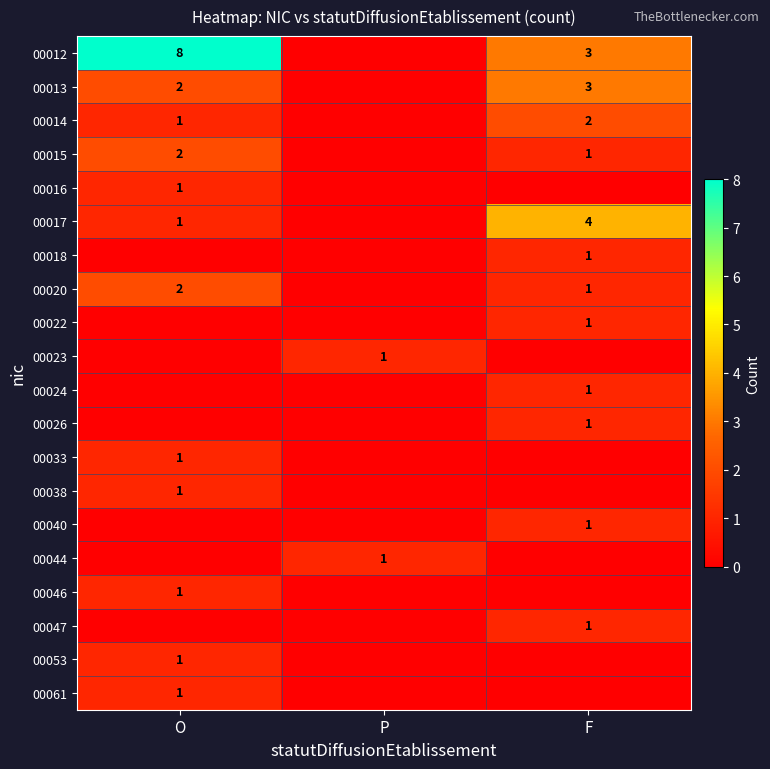

The 00022 series shows 1 at F. True or false?

True